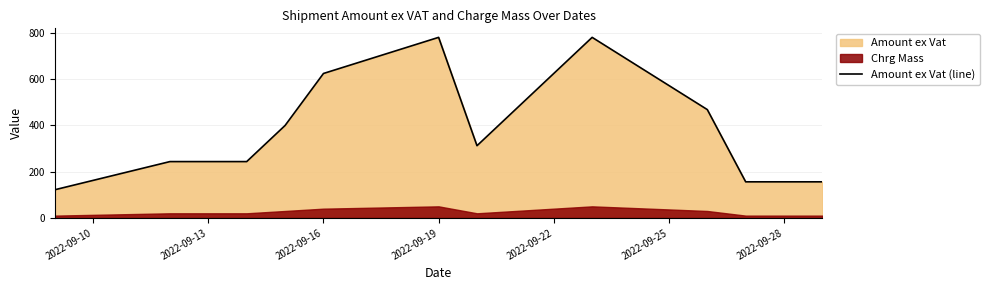

The value of Amount ex Vat (line) at 2022-09-22 is 623.3. True or false?

True